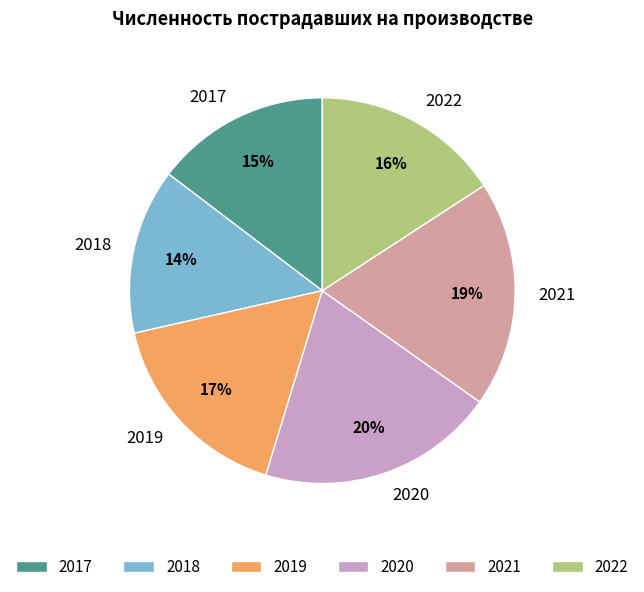

Which slice is the smallest?

2018